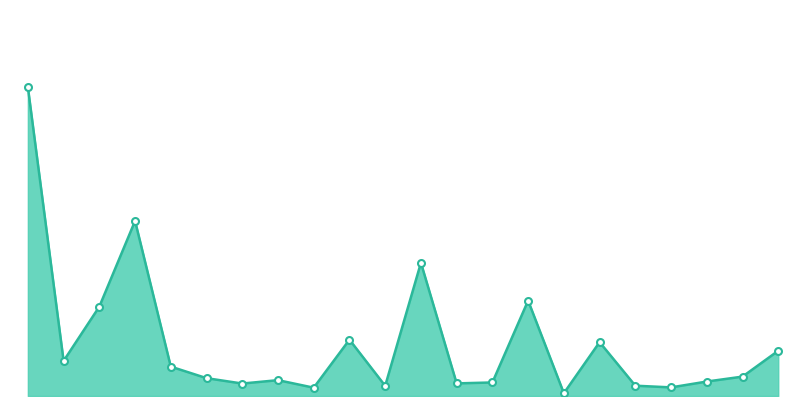

How many lines are shown in the chart?

1